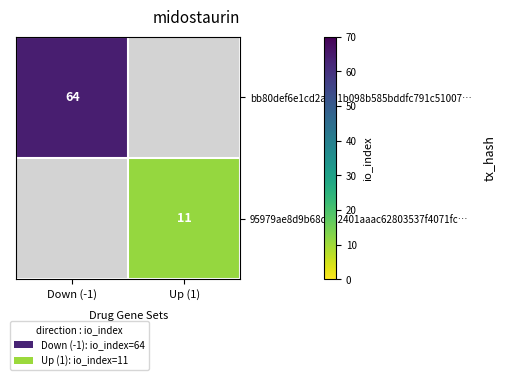

Is it true that bb80def6e1cd2ab01b098b585bddfc791c51007… equals 29 at Down (-1)?

False